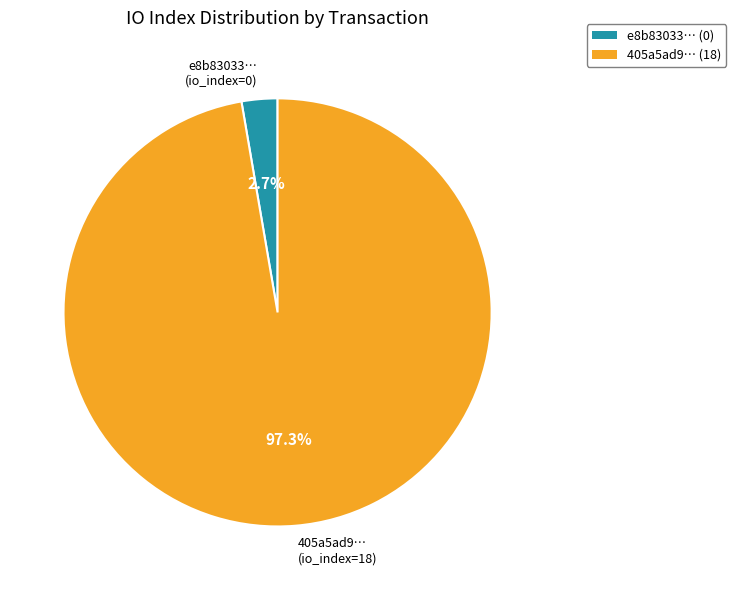

Which category has the biggest portion of the pie?

405a5ad9… (io_index=18)